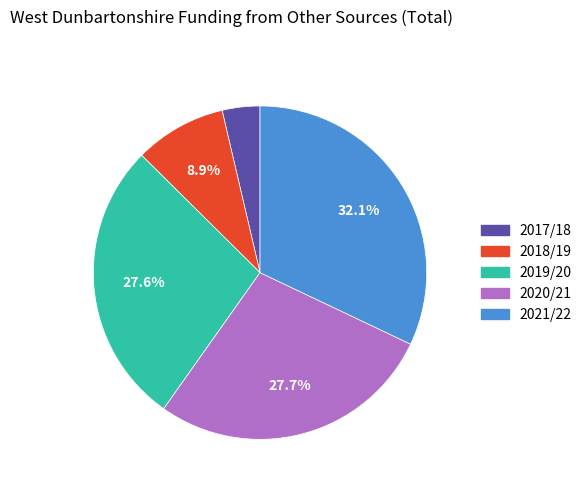

True or false: 2019/20 accounts for 41% of the total.

False